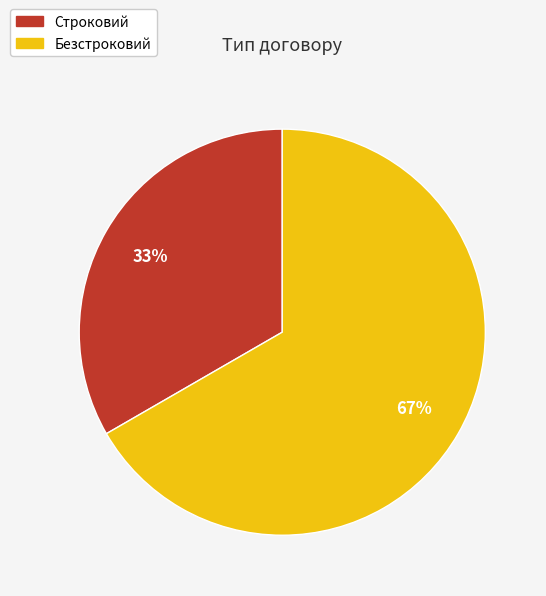

Combined, do Строковий and Безстроковий account for over 50%?

Yes